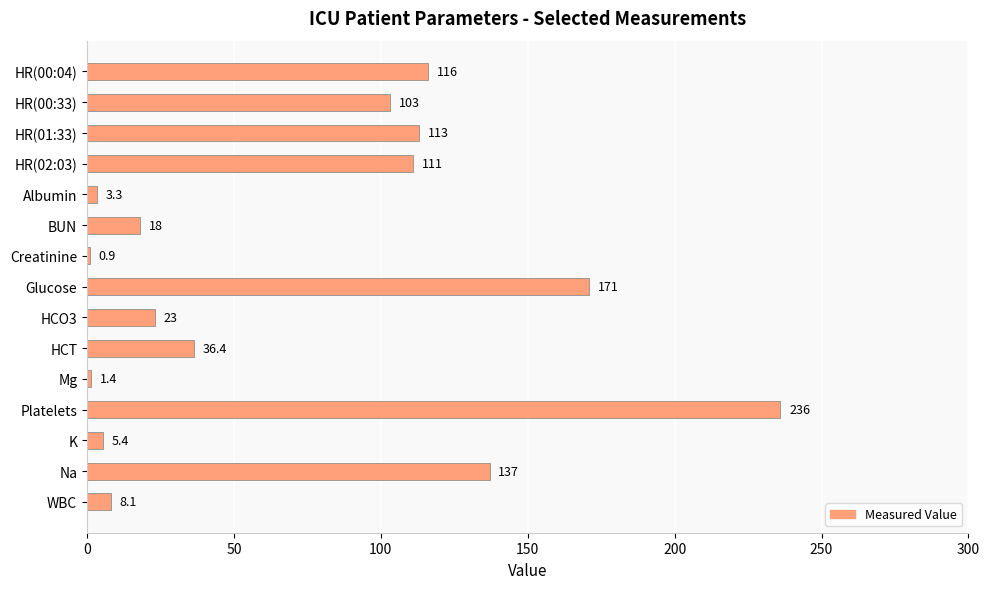

What is the label of the 12th bar from the bottom?

HR(02:03)